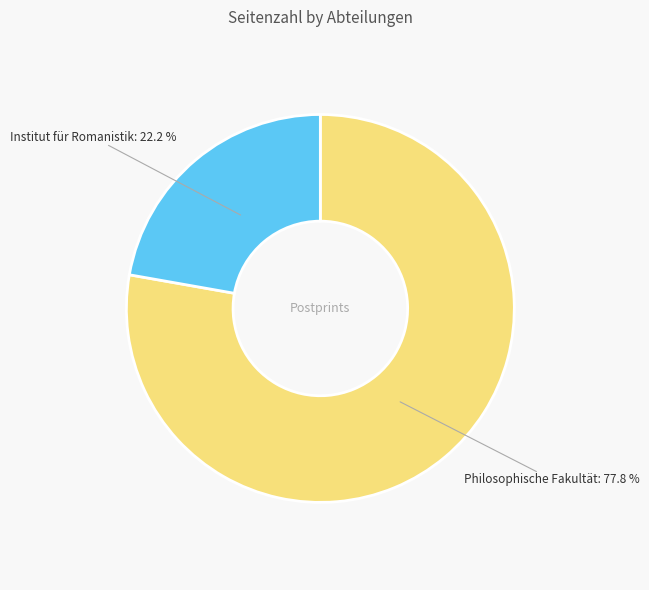

Rank the categories by value from lowest to highest.

Institut für Romanistik, Philosophische Fakultät